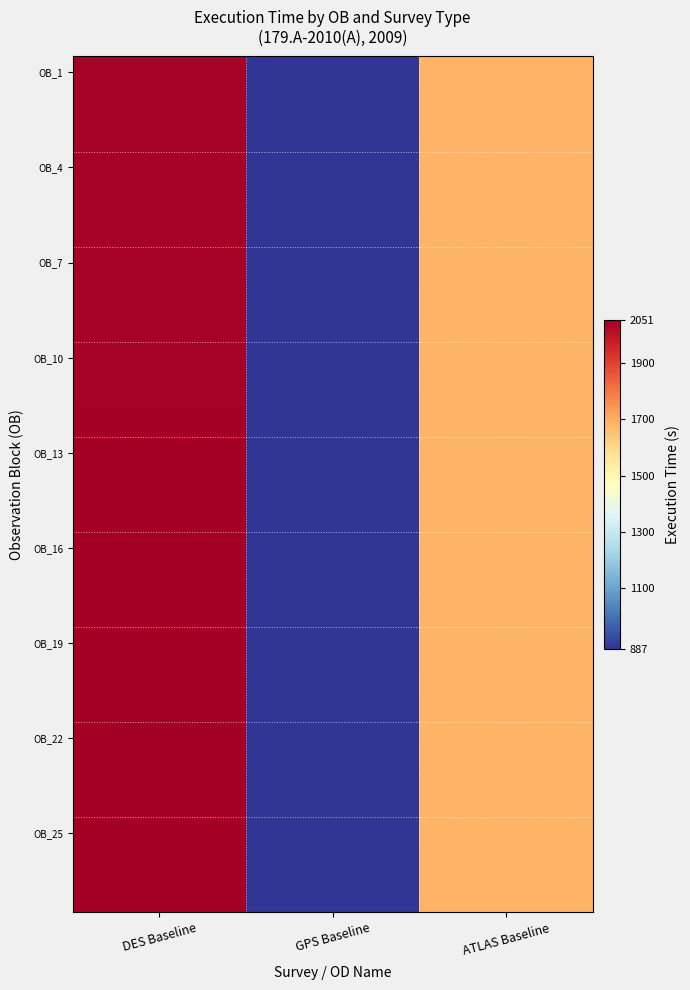

How many data points does each series have?

3